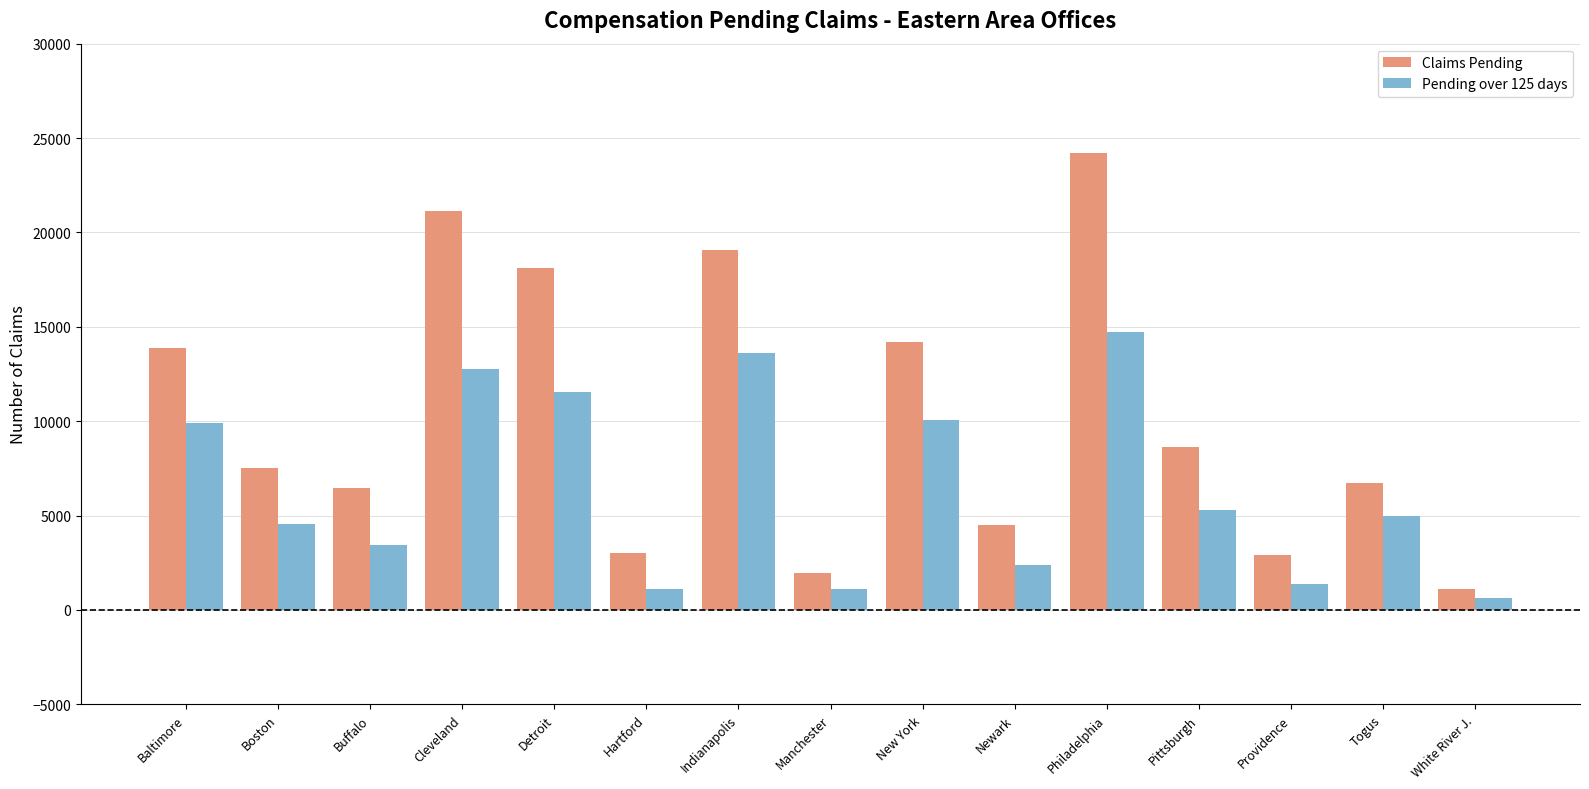

Which series has the largest range (max minus min)?

Claims Pending